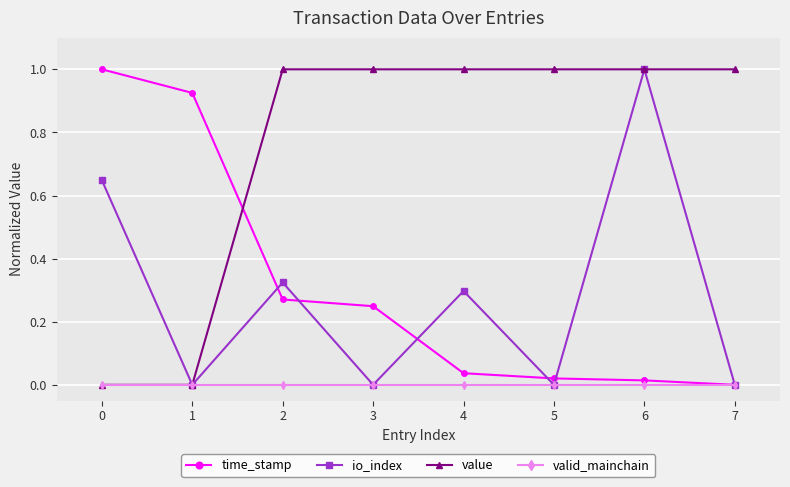

At which label is time_stamp closest to 0?

7